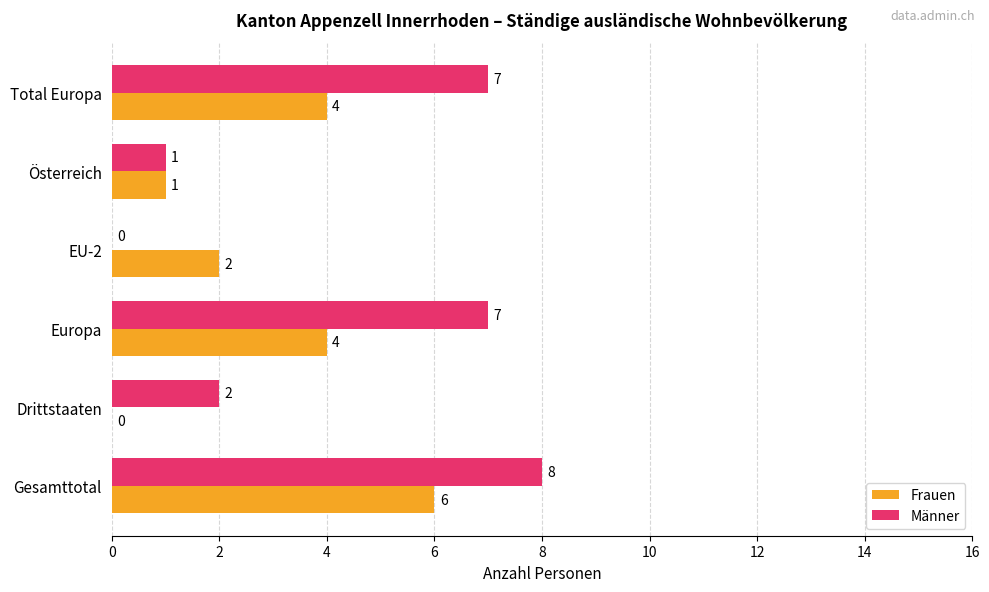

The Frauen series shows 2 at EU-2. True or false?

True